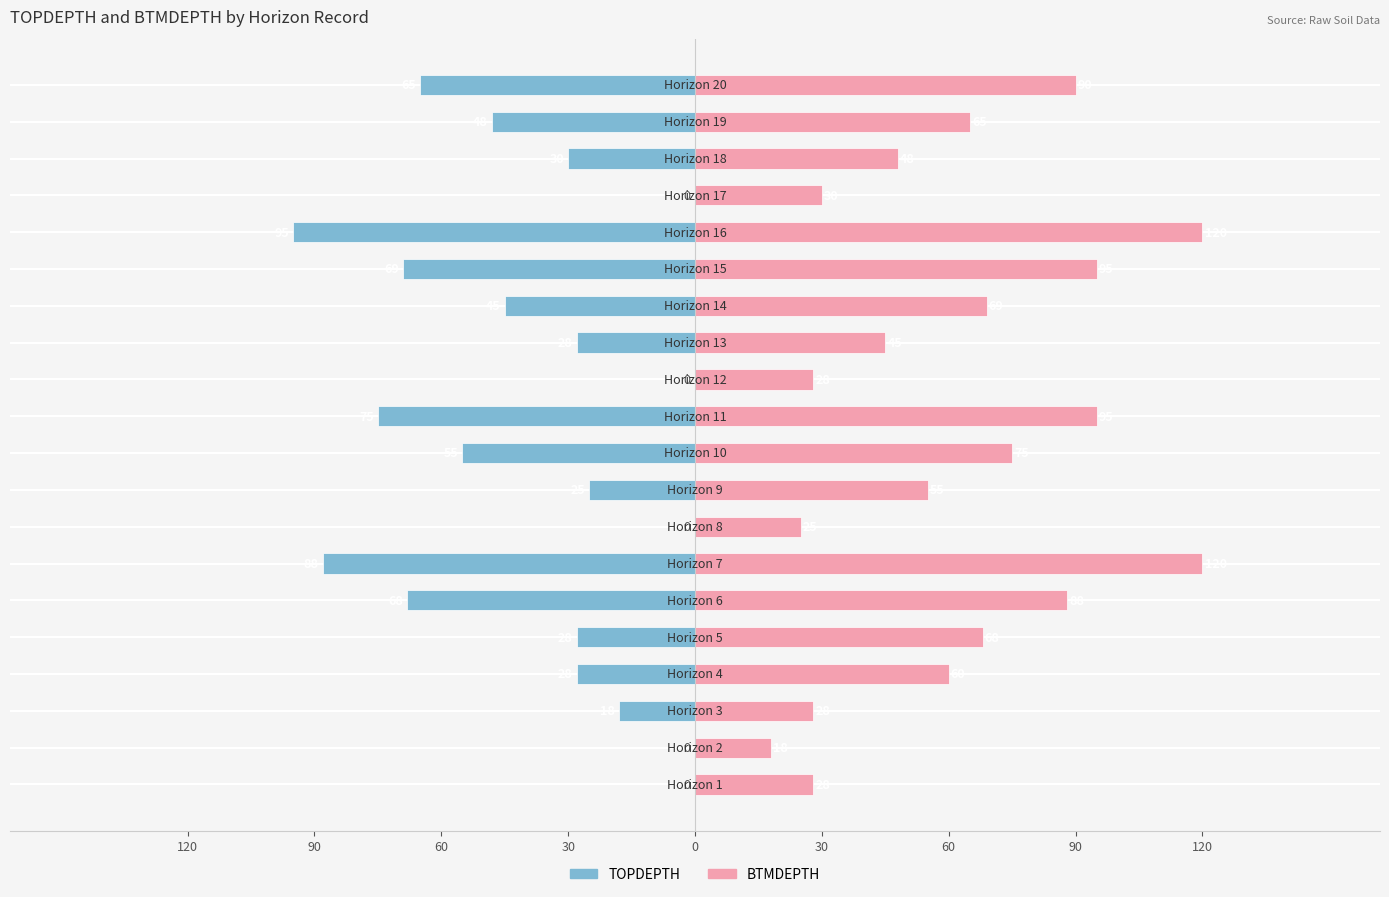

Rank the series at 17 from lowest to highest value.

TOPDEPTH, BTMDEPTH